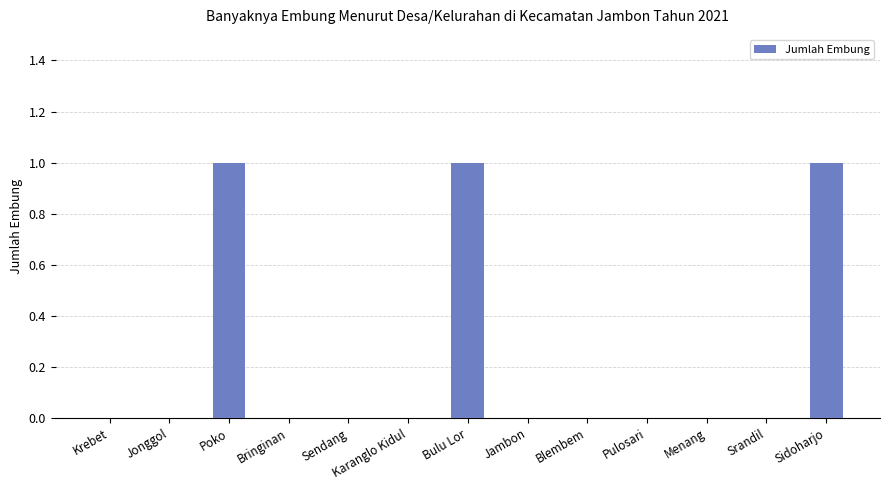

Reading left to right, what are all the values shown in this chart?

Krebet=0	Jonggol=0	Poko=1	Bringinan=0	Sendang=0	Karanglo Kidul=0	Bulu Lor=1	Jambon=0	Blembem=0	Pulosari=0	Menang=0	Srandil=0	Sidoharjo=1